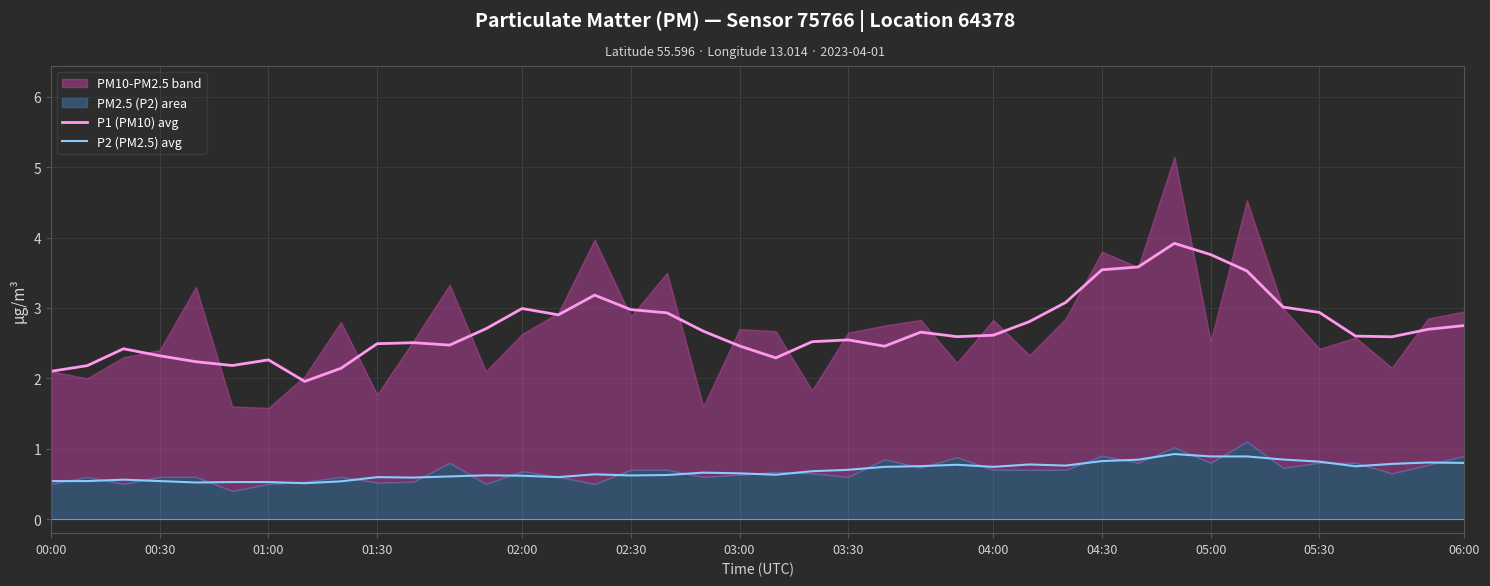

What is the minimum value for P2 (PM2.5) avg?

0.5